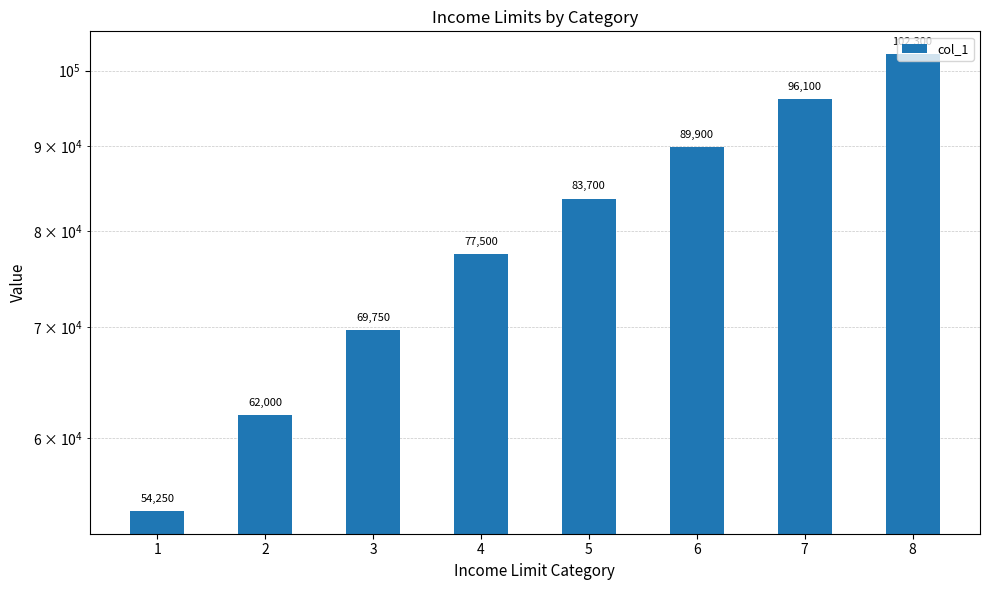

Reading right to left, extract all data points from this chart.

8=102300	7=96100	6=89900	5=83700	4=77500	3=69750	2=62000	1=54250